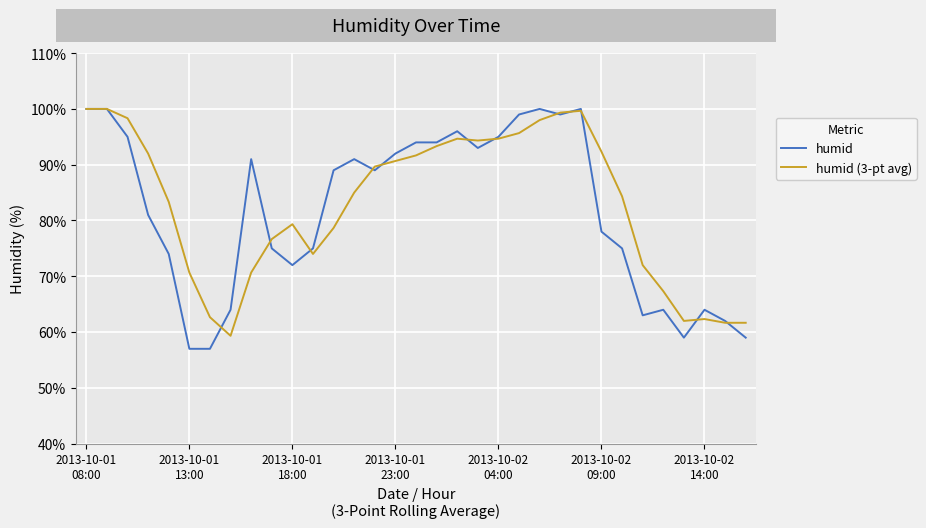

True or false: humid has more than 2 interior local peaks.

True